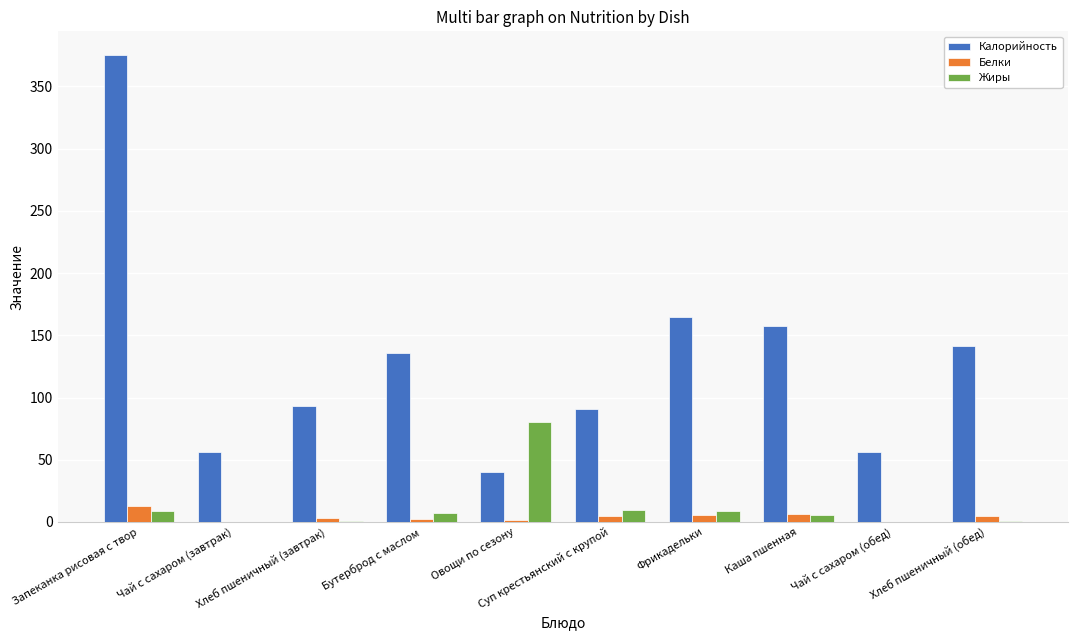

What is the sum of the Калорийность values at Чай с сахаром (завтрак) and Чай с сахаром (обед)?

112.0